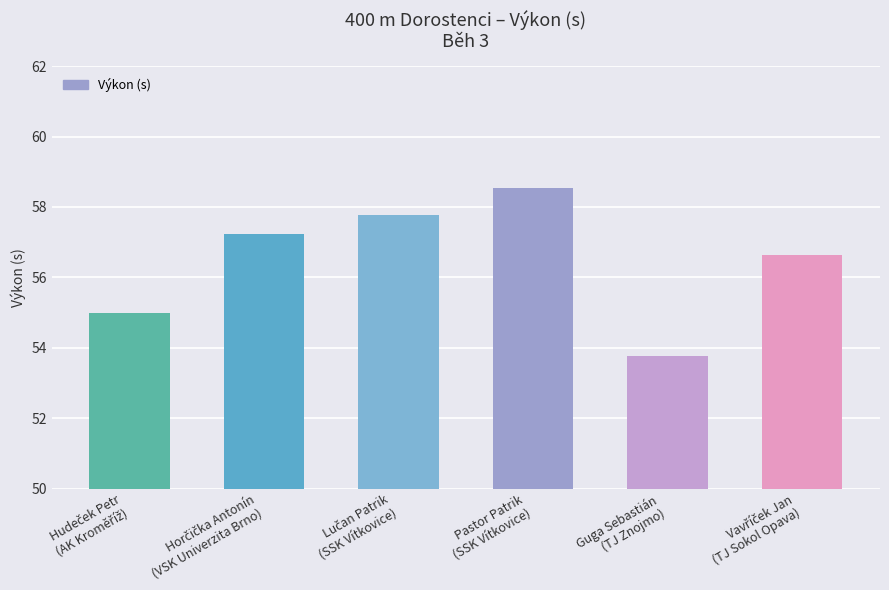

What is the value of the 6th bar from the left?

56.6